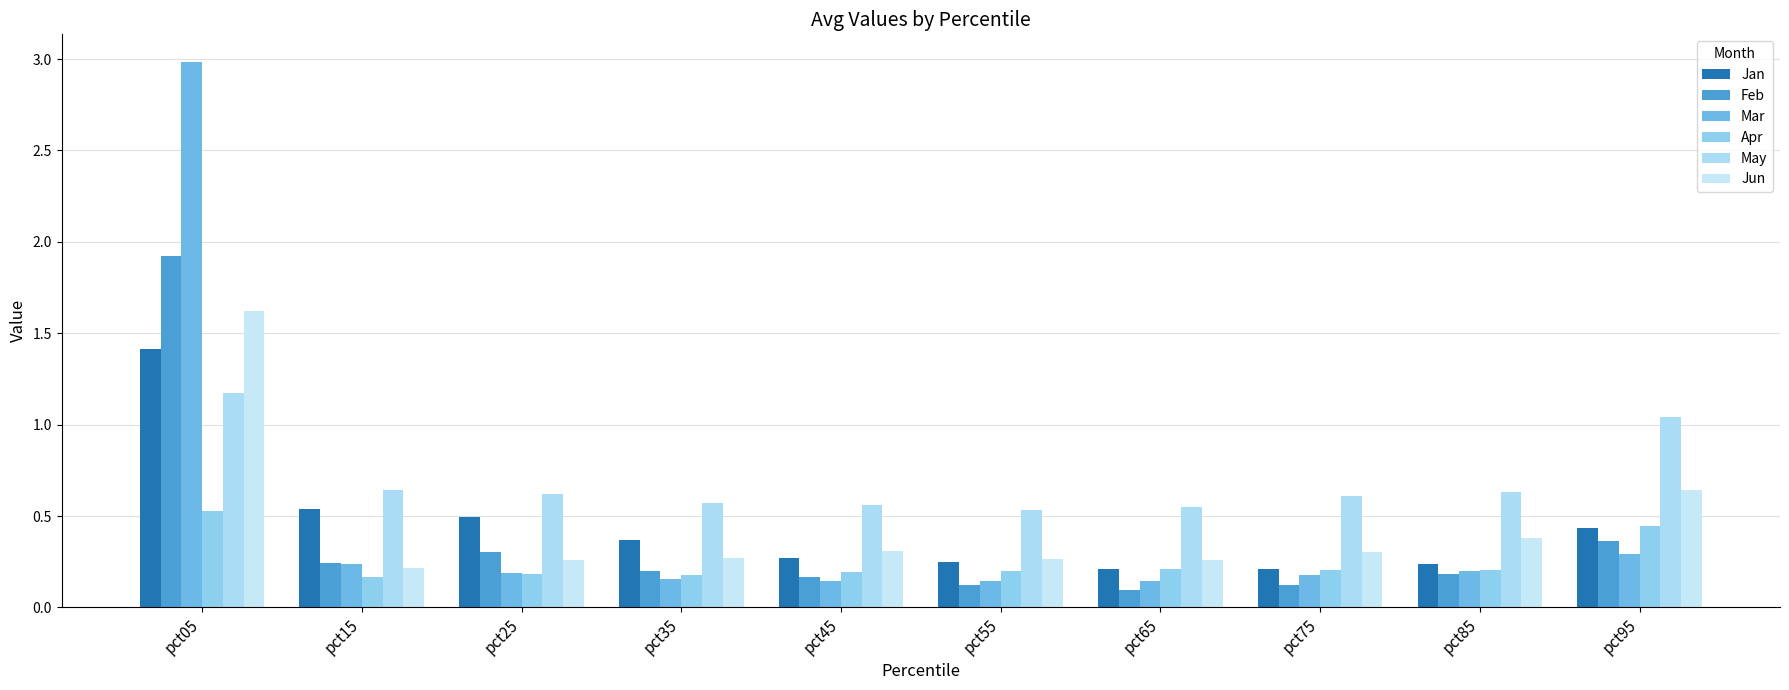

List the series in order of their peak value, highest first.

Mar, Feb, Jun, Jan, May, Apr